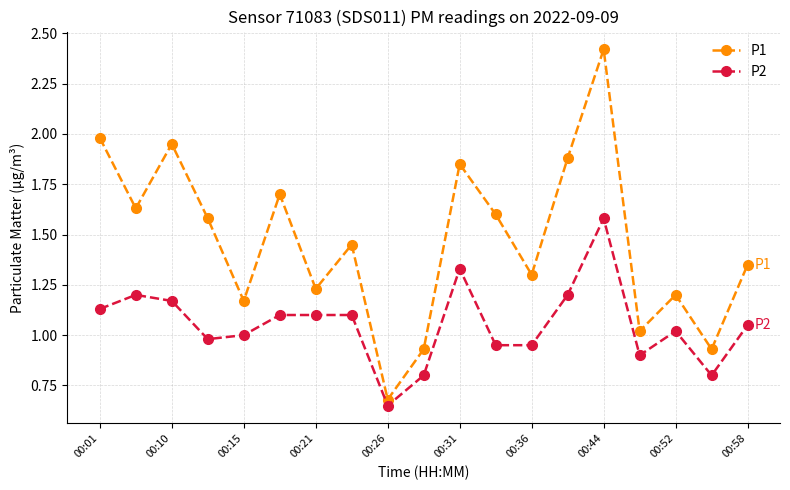

Which series has the largest total across all categories?

P1